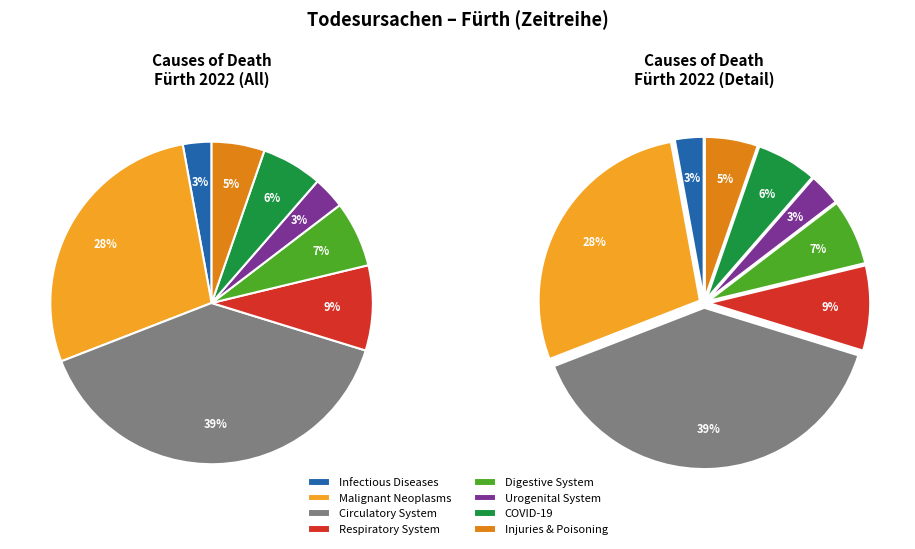

The U07.1-U10.9 COVID-19 slice represents 6% of the pie. True or false?

True